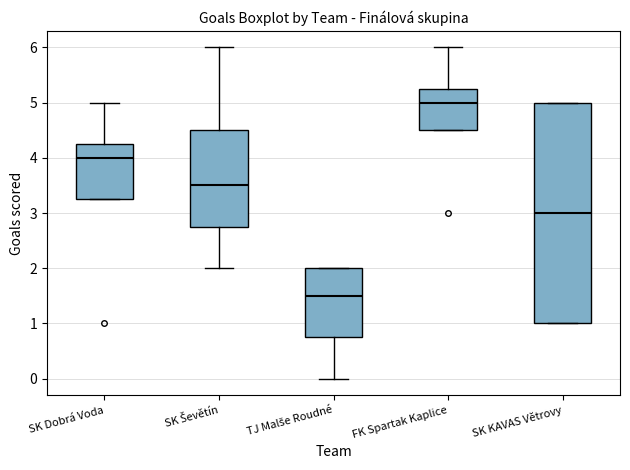

Reading left to right, transcribe this box plot: for each box, give where its median line is, the range the box spans, and where its two whiskers end, as read against the y-axis. The values are not printed on the chart, so give them approximately, as read against the axis.

SK Dobrá Voda: median 4.0, box 3.3 to 4.3, whiskers 3.3 to 5.0
SK Ševětín: median 3.5, box 2.8 to 4.5, whiskers 2.0 to 6.0
TJ Malše Roudné: median 1.5, box 0.8 to 2.0, whiskers 0.0 to 2.0
FK Spartak Kaplice: median 5.0, box 4.5 to 5.3, whiskers 4.5 to 6.0
SK KAVAS Větrovy: median 3.0, box 1.0 to 5.0, whiskers 1.0 to 5.0